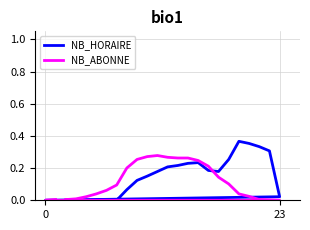

Which series has the largest total across all categories?

NB_HORAIRE